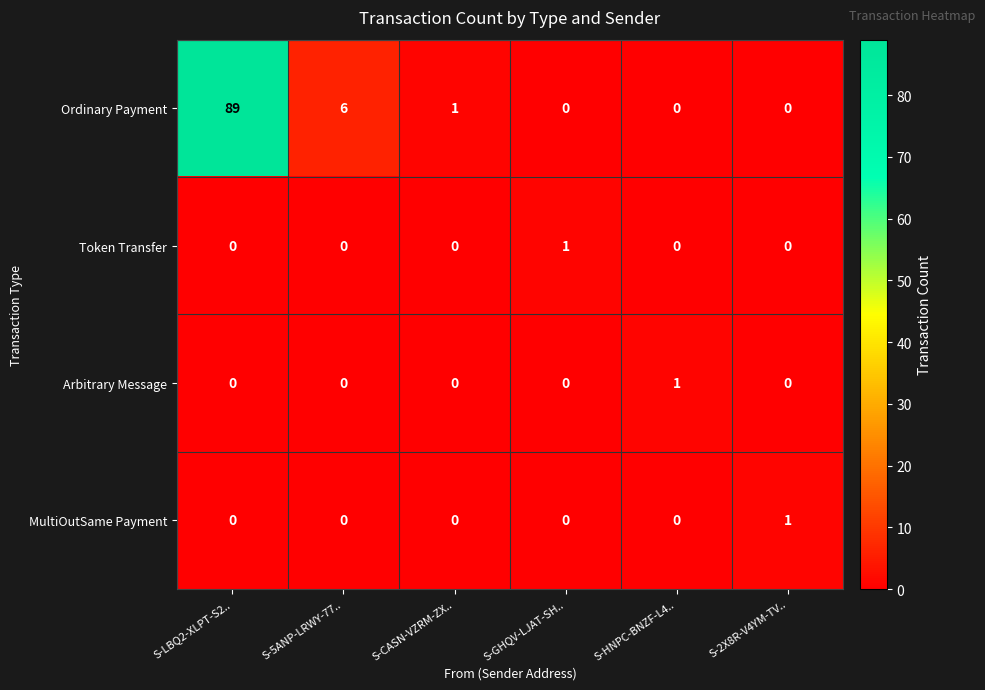

At which label does Ordinary Payment first exceed 1?

S-LBQ2-XLPT-S2..